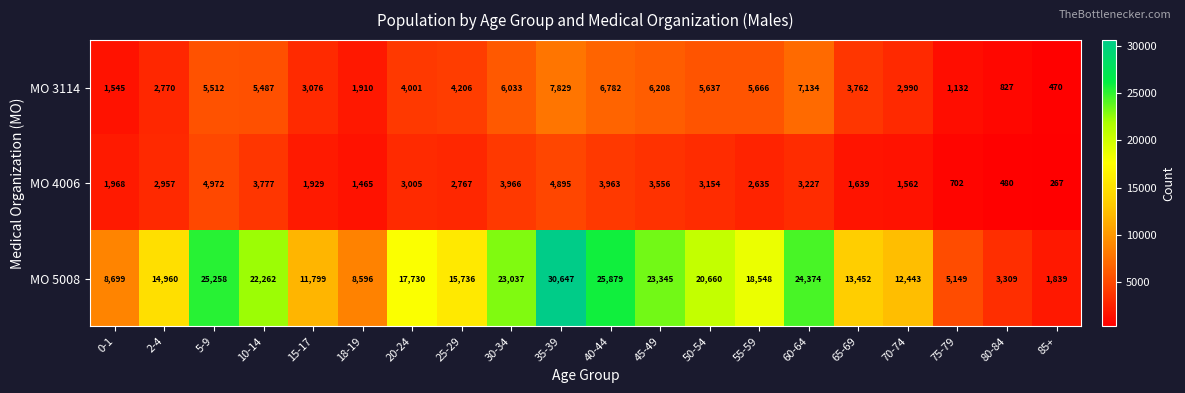

What is the total value across all series at 2-4?

20687